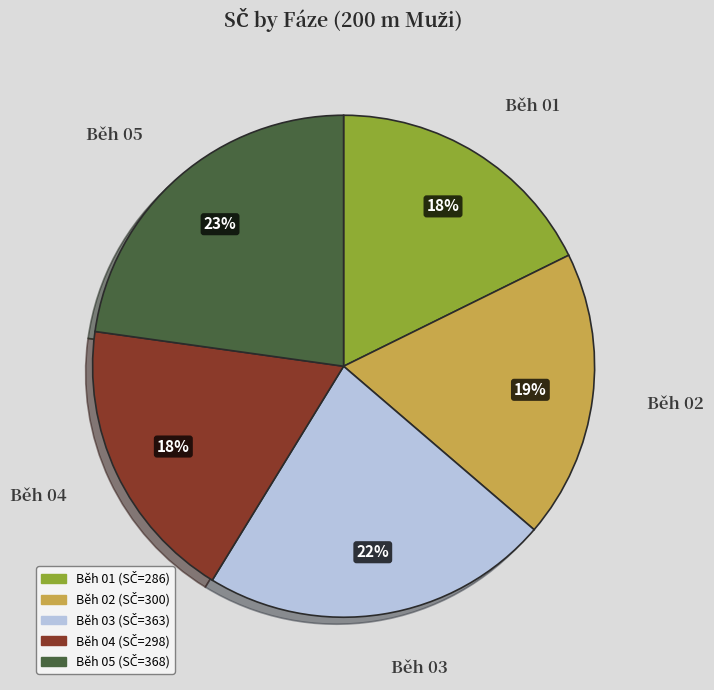

Does Běh 02 represent more than half of the total?

No